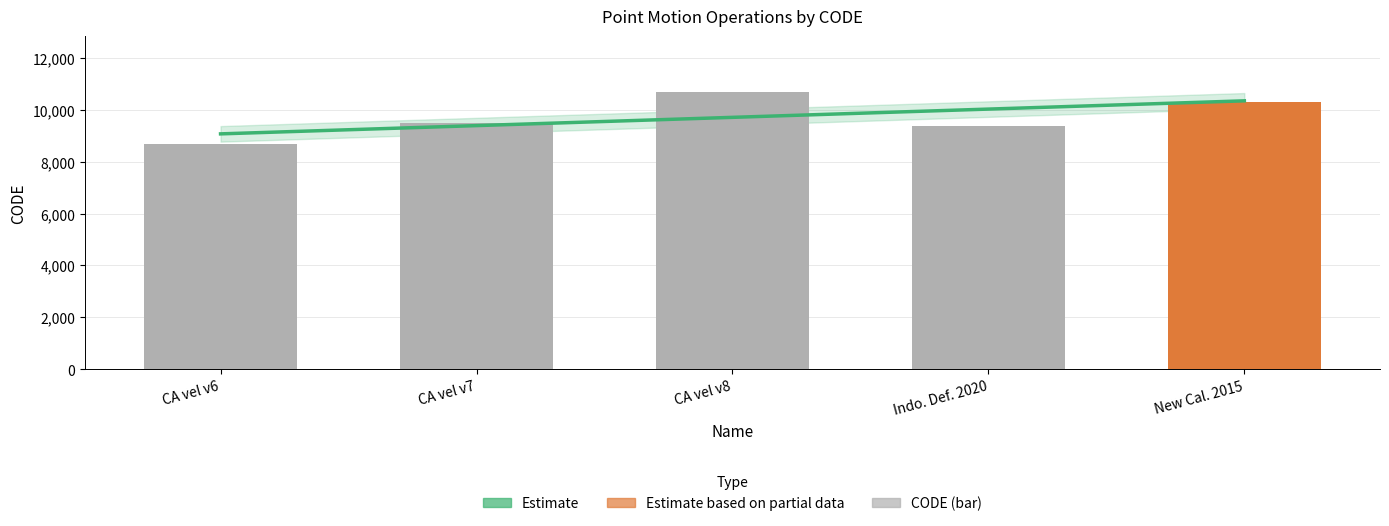

How many data points are less than 9483?

2